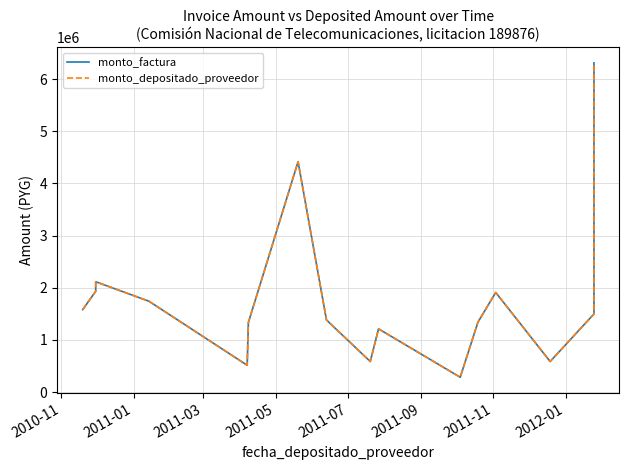

What is the value of the monto_factura point at the 4th from the left?

1740963